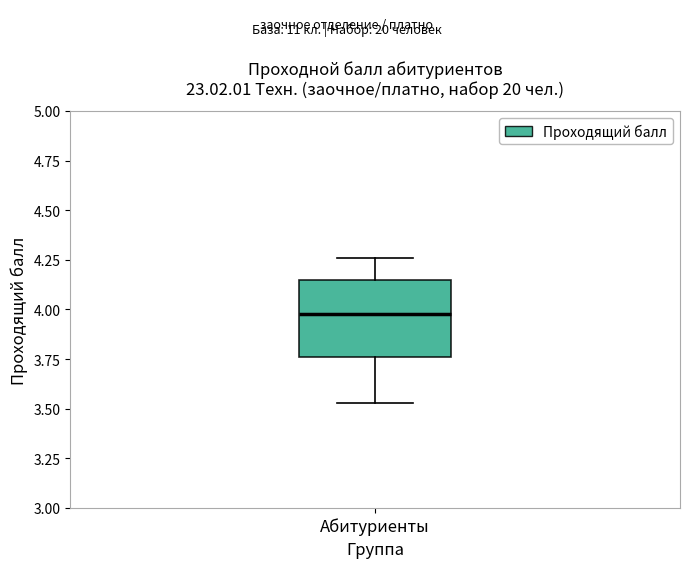

Where is the upper edge of the box for Абитуриенты on the y-axis? The values are not printed on the chart, so give them approximately, as read against the axis.

4.15